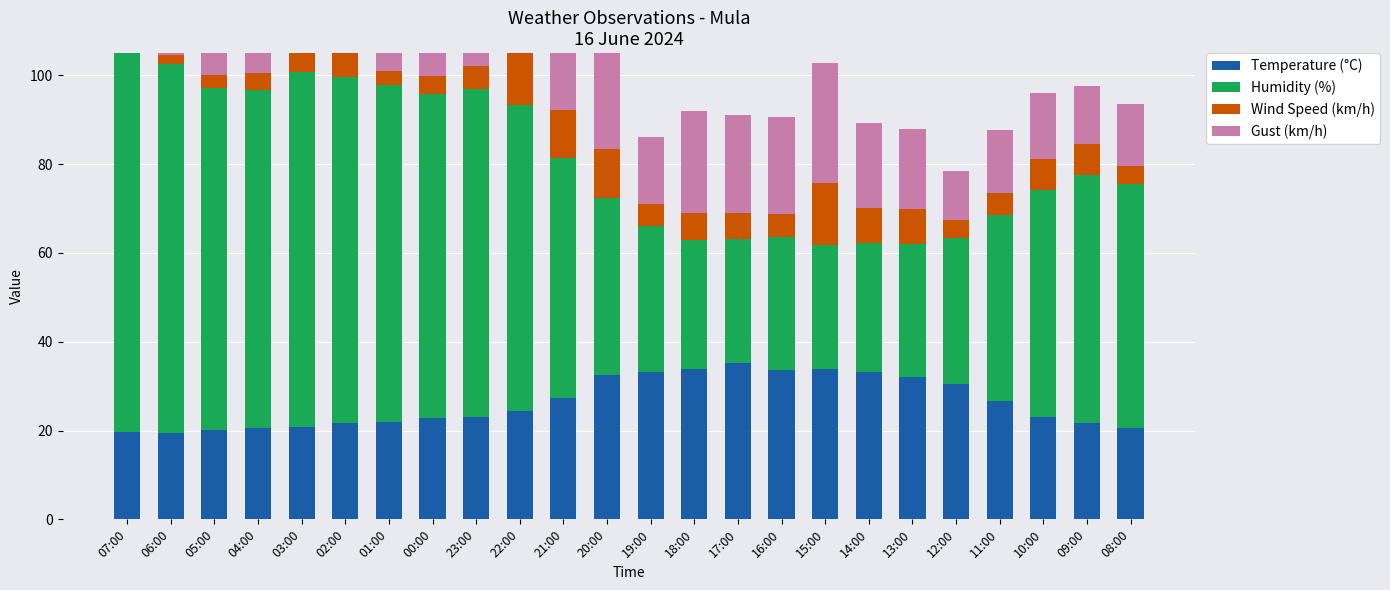

Are the bars horizontal?

No